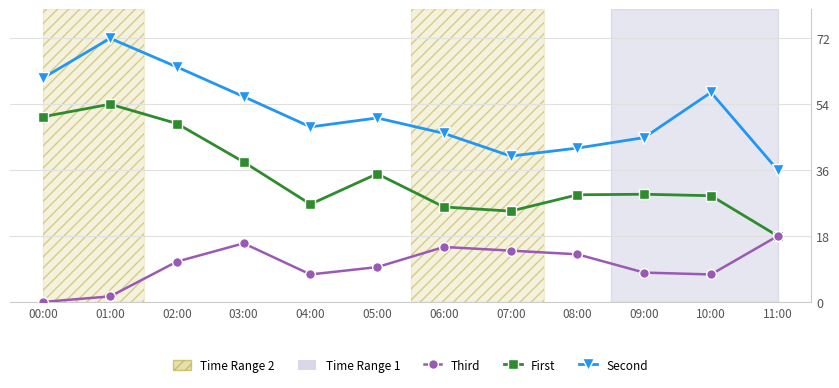

What is the label of the 8th point from the left?

07:00